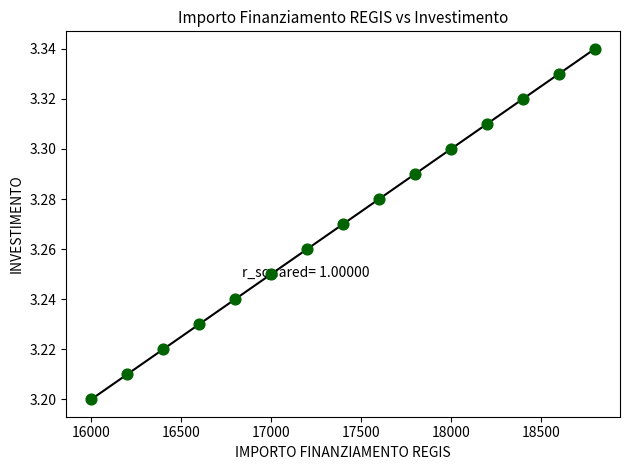

What is the range of X values (max minus min)?

2800.0